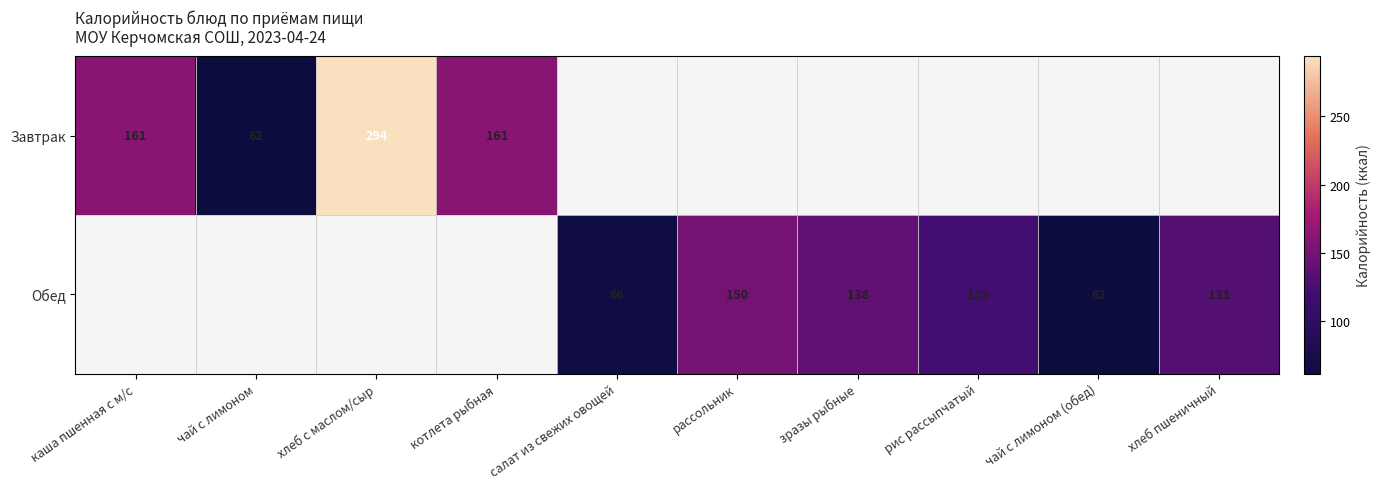

True or false: Завтрак has a value of 294 at хлеб с маслом/сыр.

True